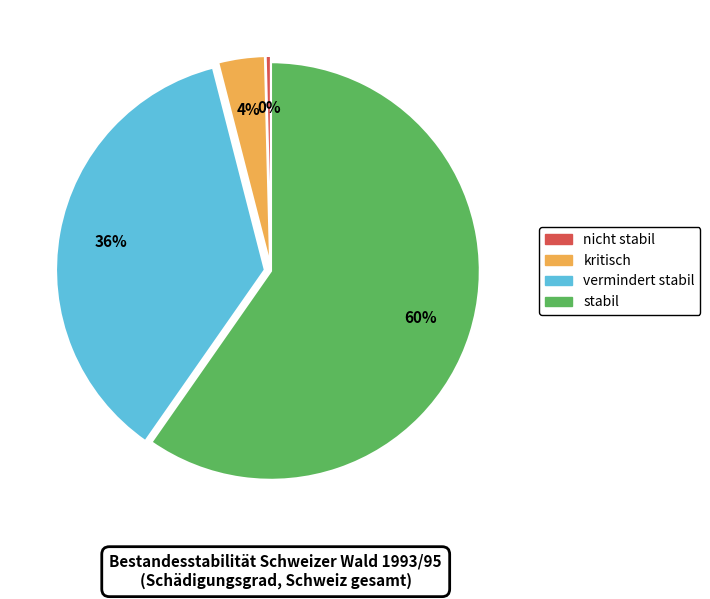

Does stabil account for over 50% of the chart?

Yes